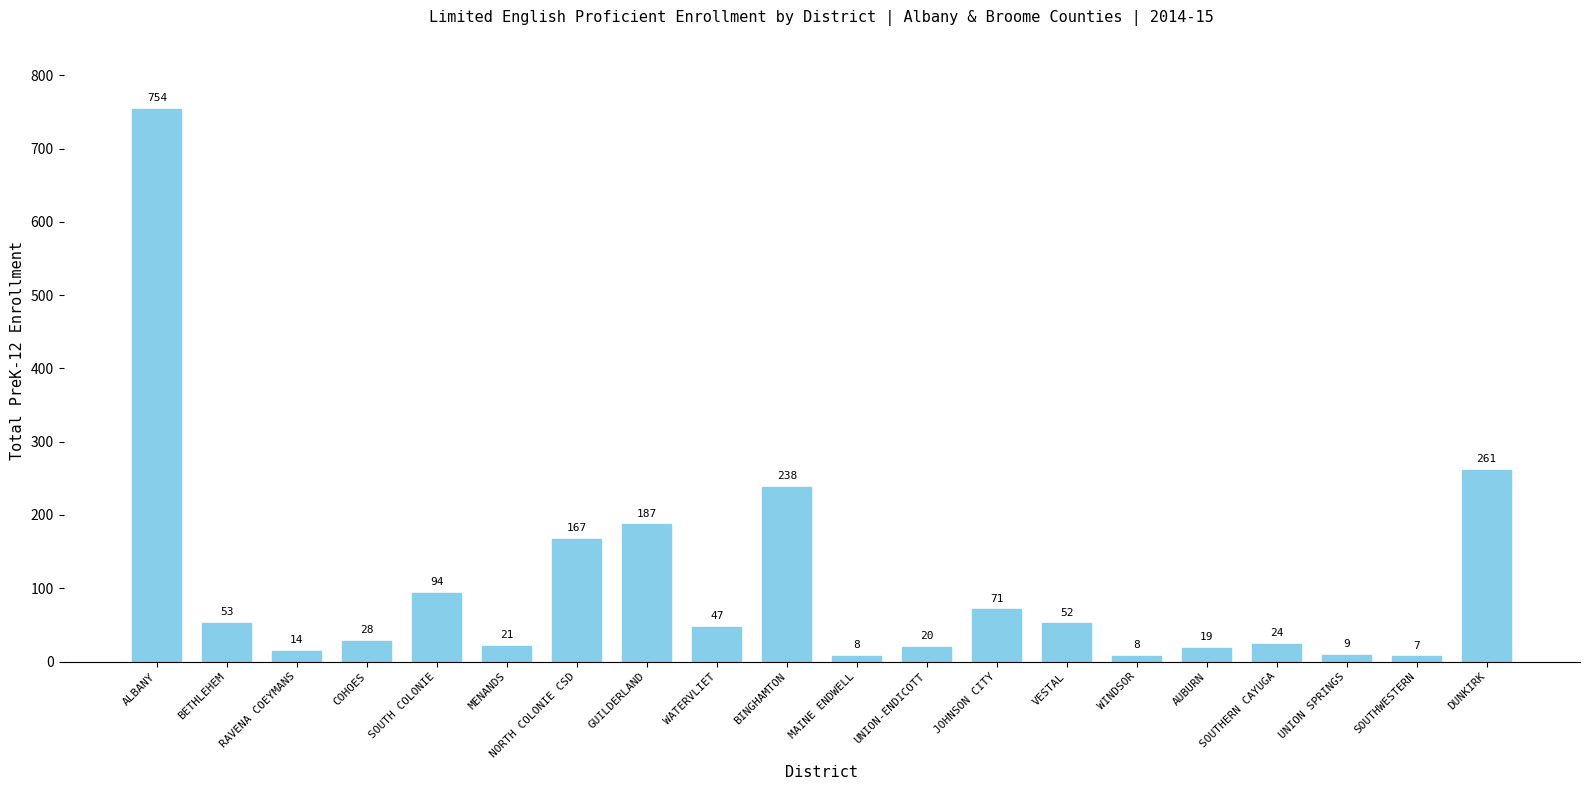

At which label does the data first exceed 47?

ALBANY